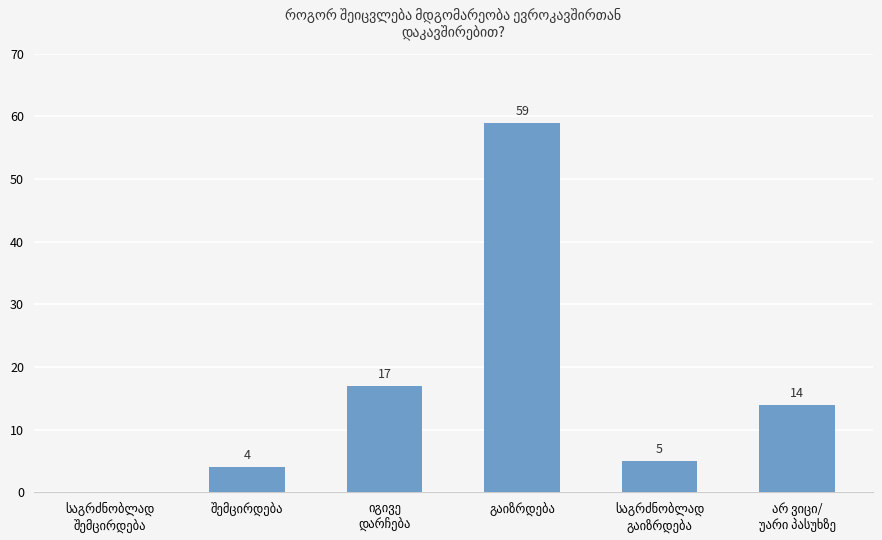

Are the bars horizontal?

No